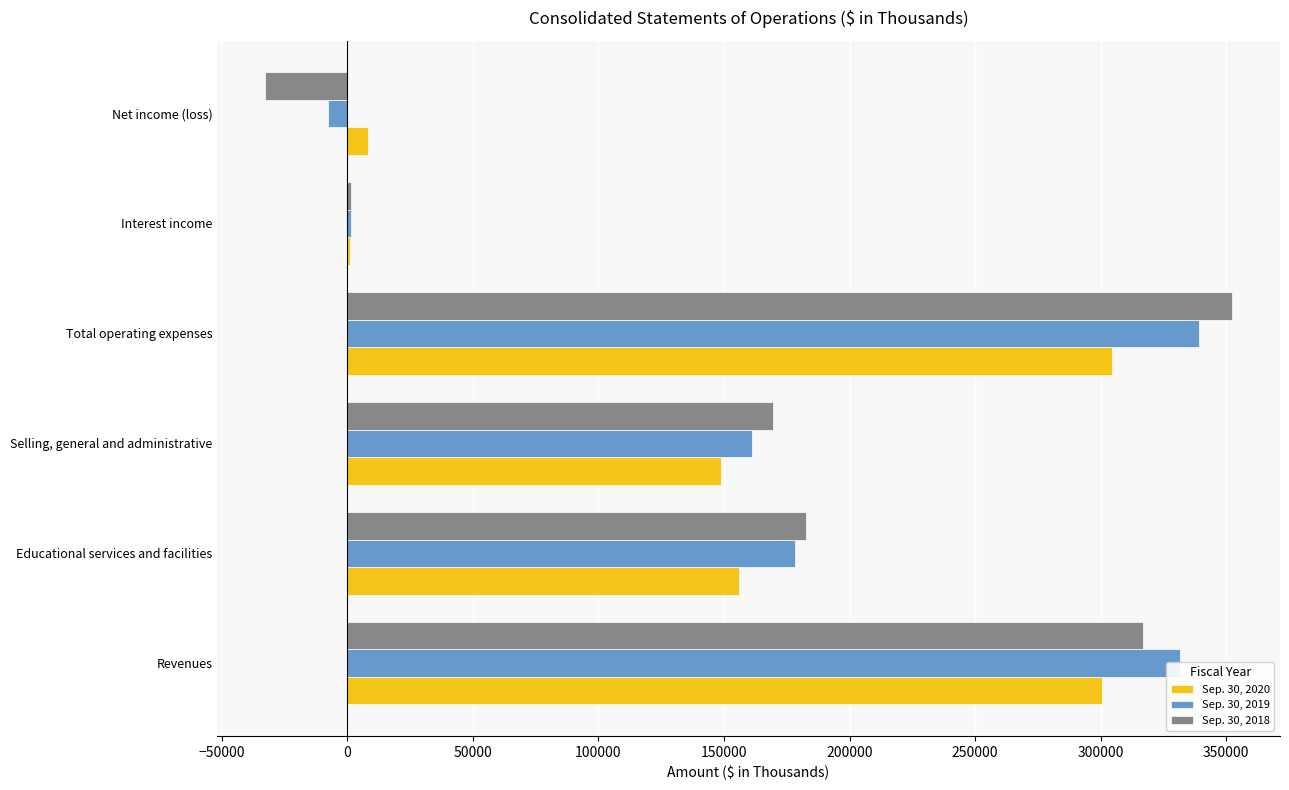

Which series has the widest spread of values?

Sep. 30, 2018